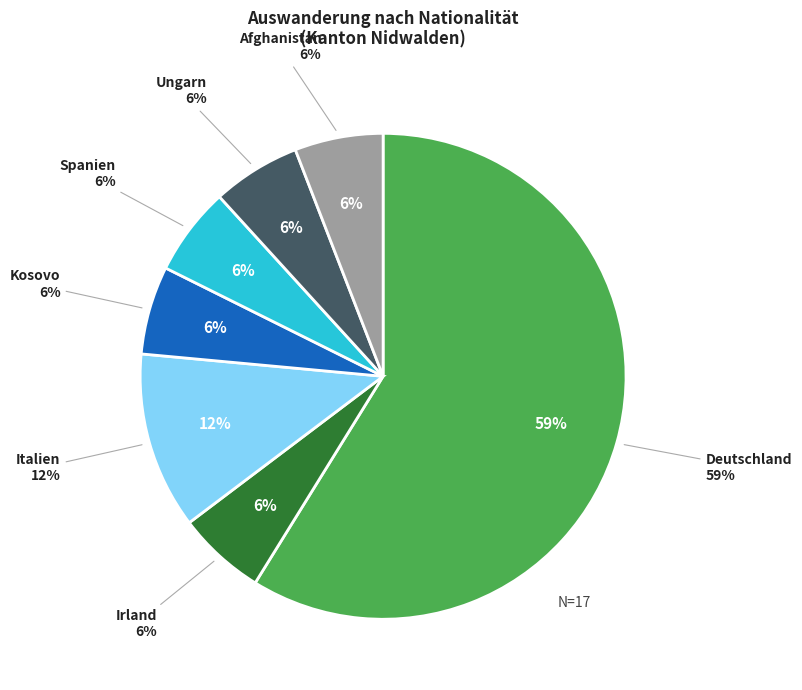

What percentage is the Italien slice, to the nearest percent?

12%